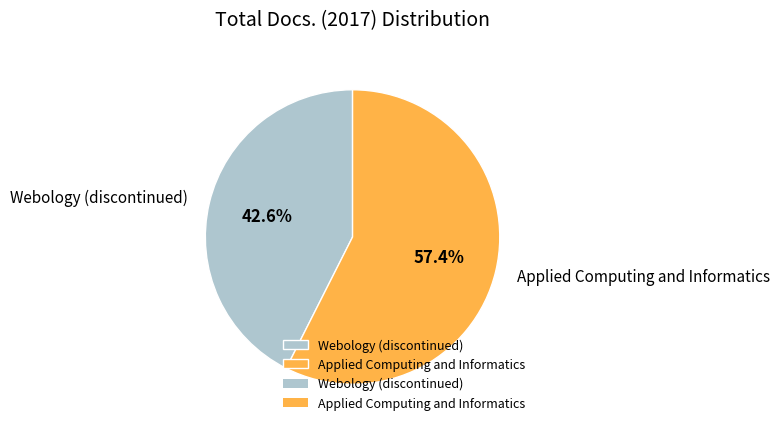

To the nearest percent, what is the average slice percentage?

50%